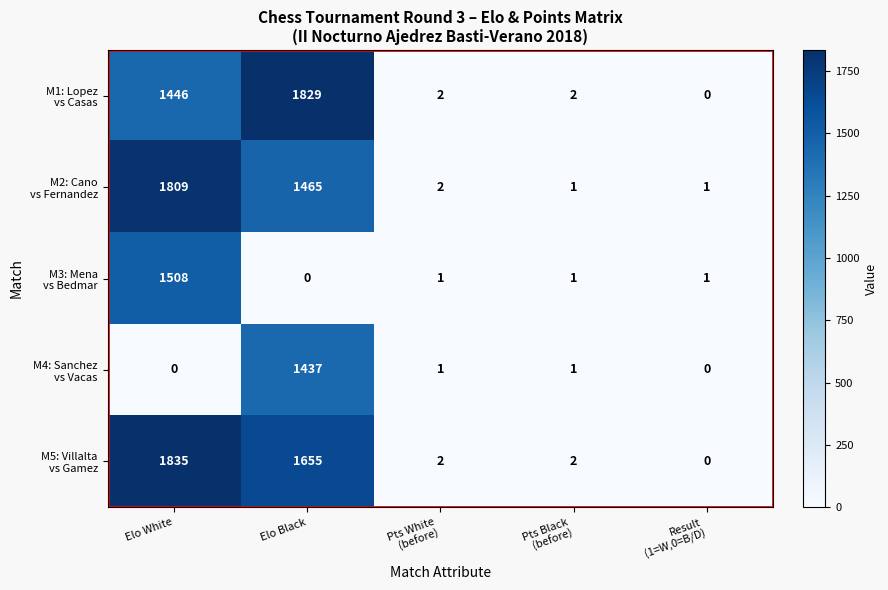

What is the spread (max minus min) of values at Elo Black?

1829